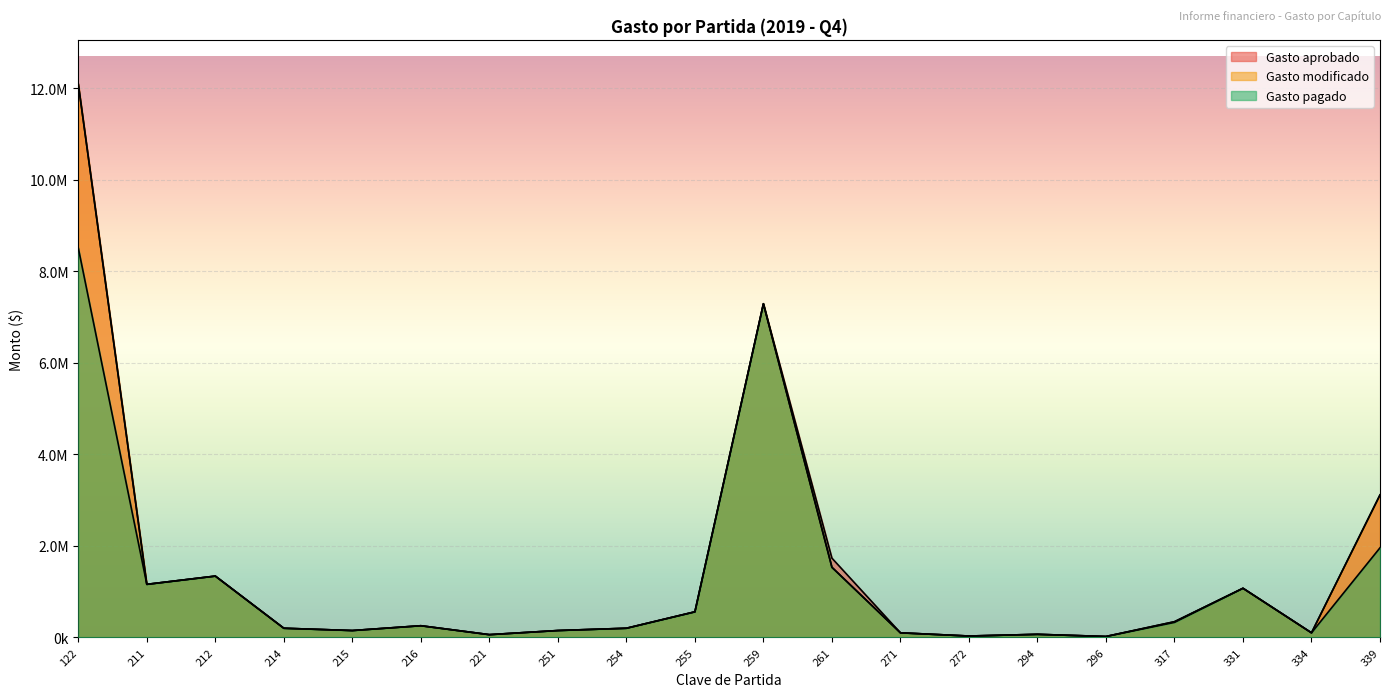

What is the total value across all series at 214?

599866.3